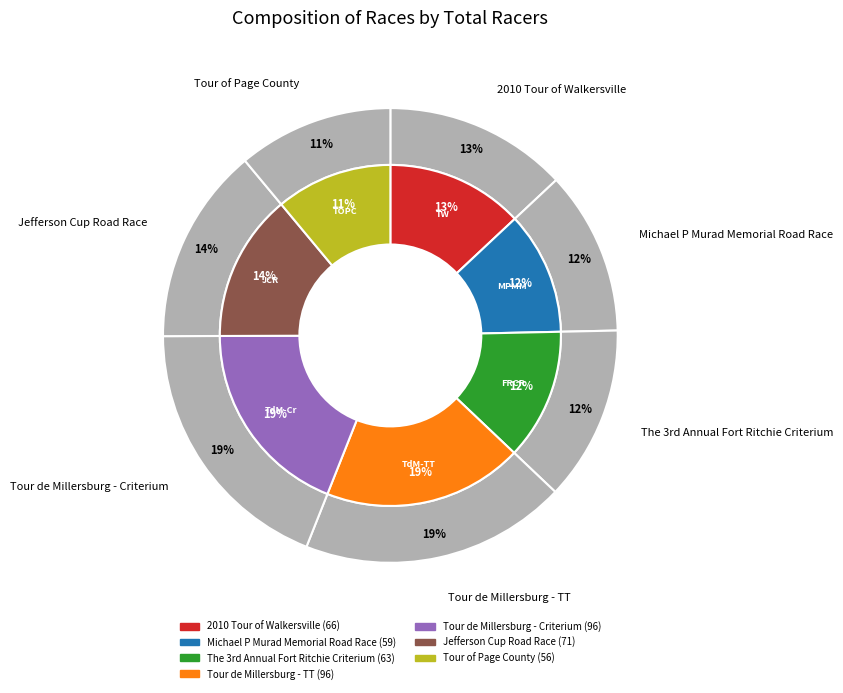

Is it true that Jefferson Cup Road Race is 14% of the pie?

True